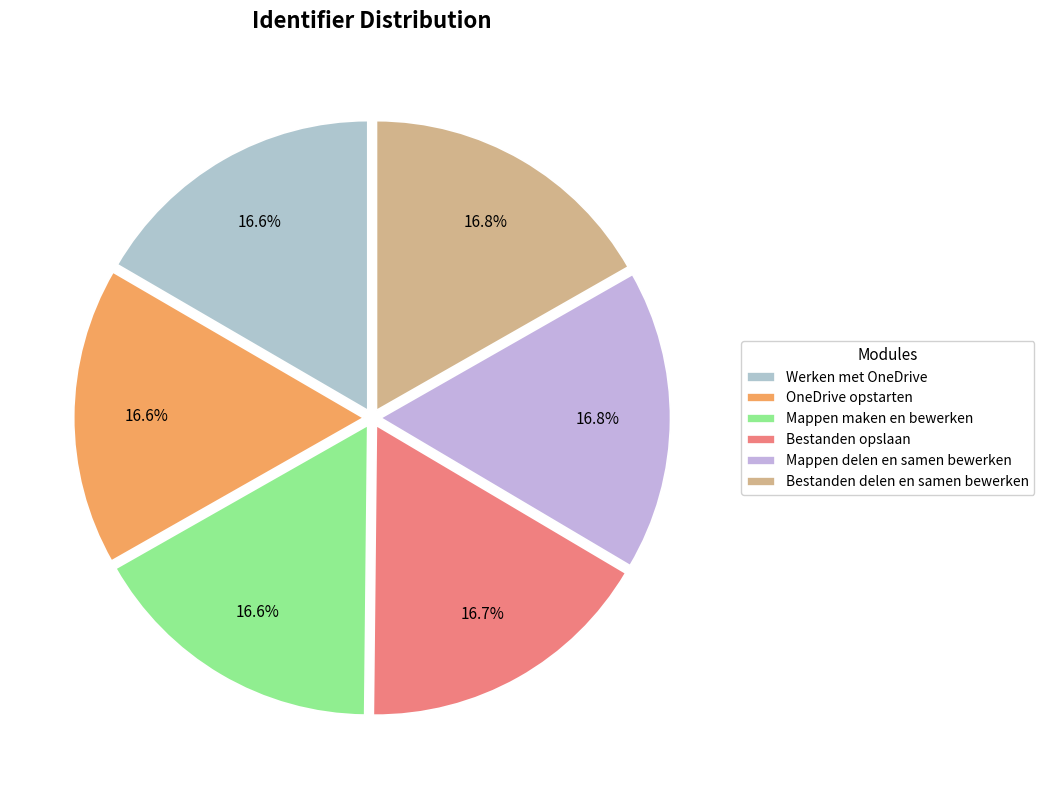

Is there a majority slice in this chart?

No